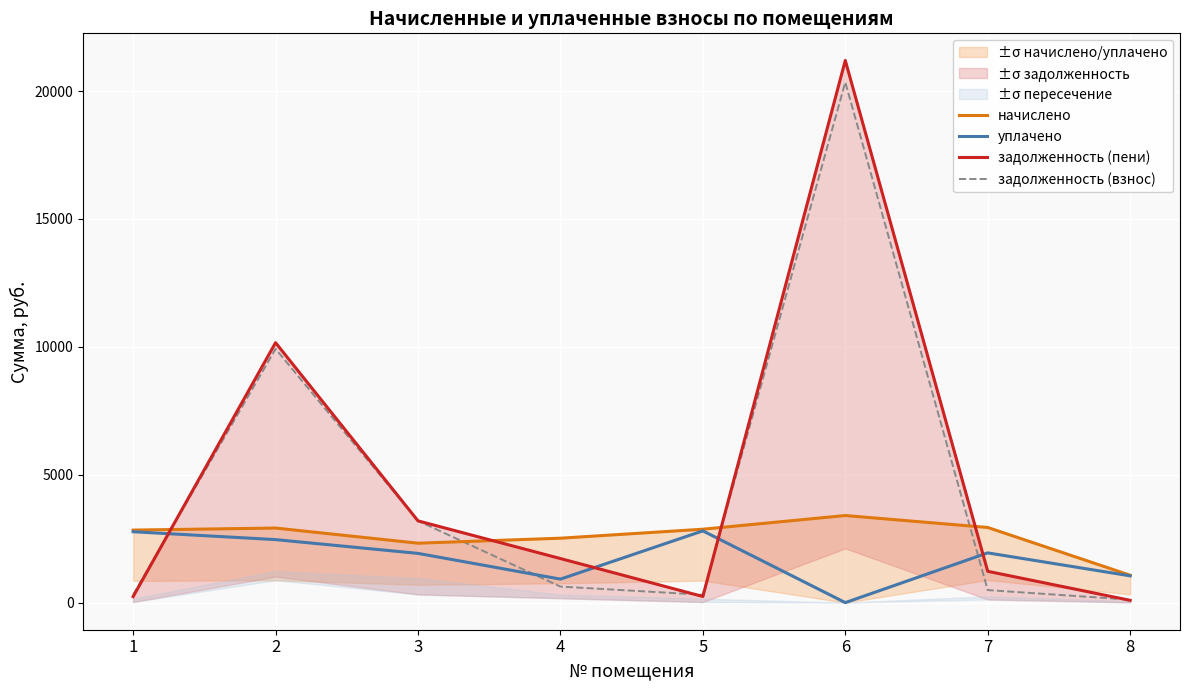

True or false: уплачено has more than 0 interior local peaks.

True